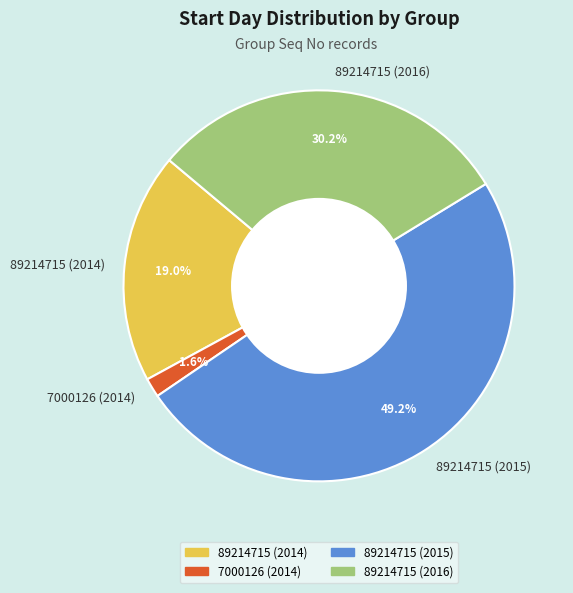

Combined, do 7000126 (2014) and 89214715 (2015) account for over 50%?

Yes